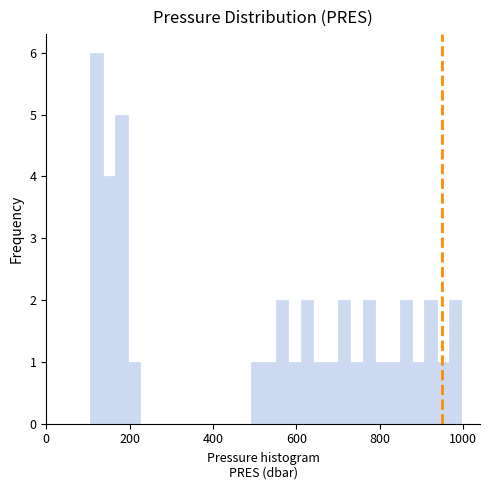

Around what value on the x-axis is the tallest bar? Give the approximate position of its centre, as read against the axis.

120